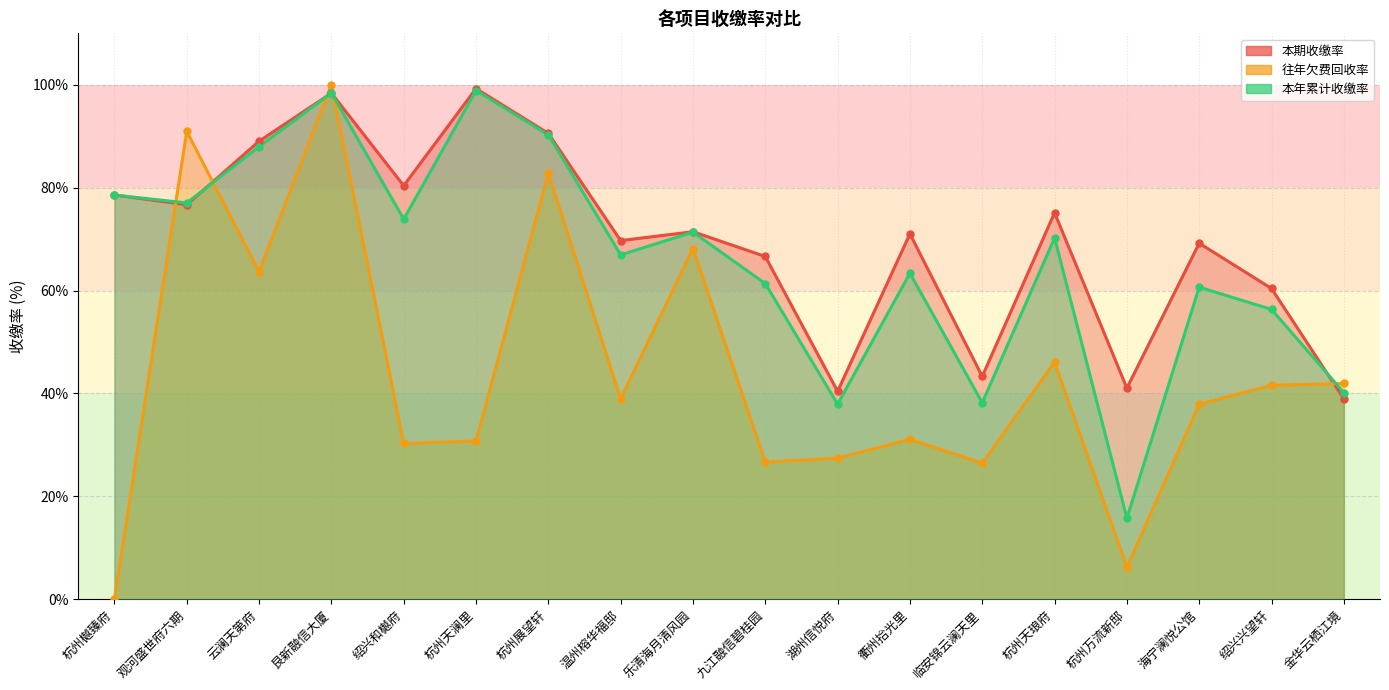

What is the value of the 本期收缴率 point at the 10th from the left?

66.6